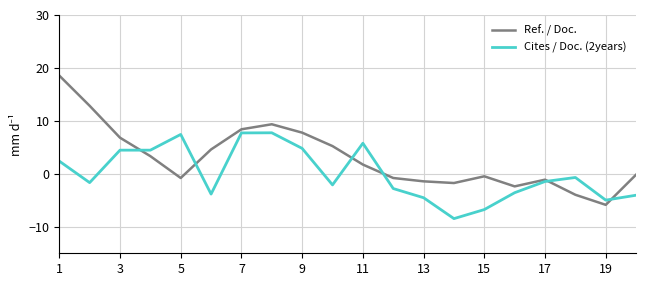

Which series has the largest total across all categories?

Ref. / Doc.